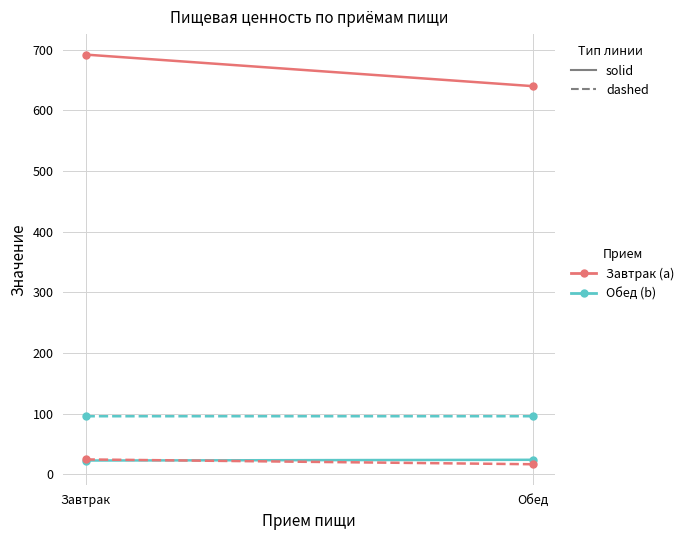

Where does the Жиры series first go above 24?

Завтрак